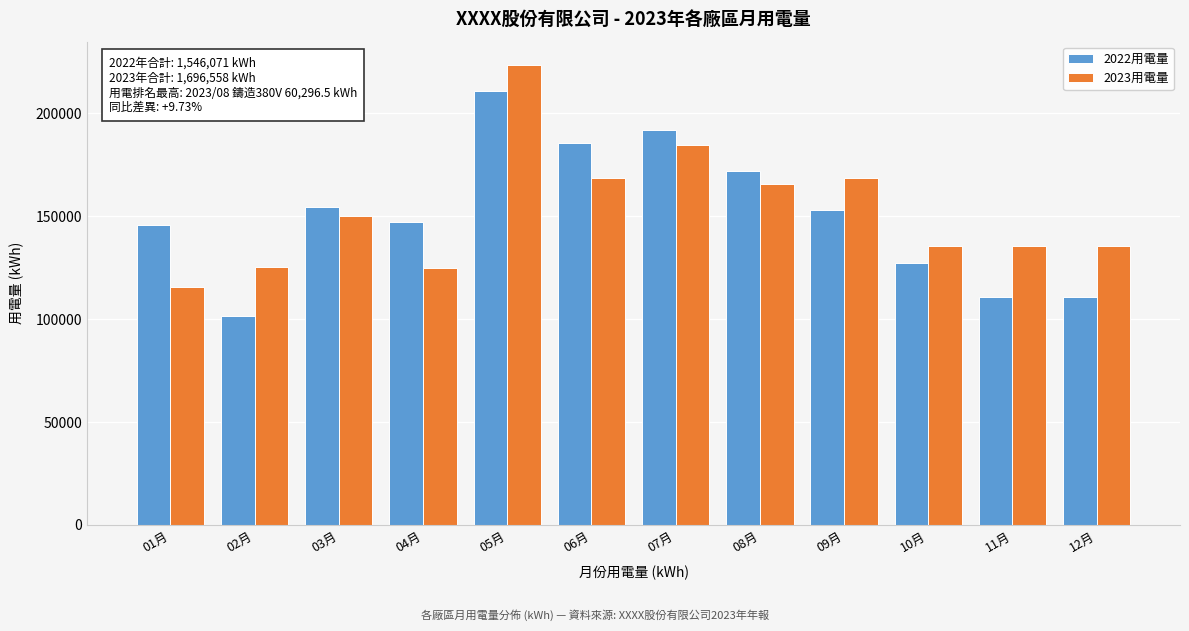

Rank the series by their maximum value, from highest to lowest.

2023用電量, 2022用電量